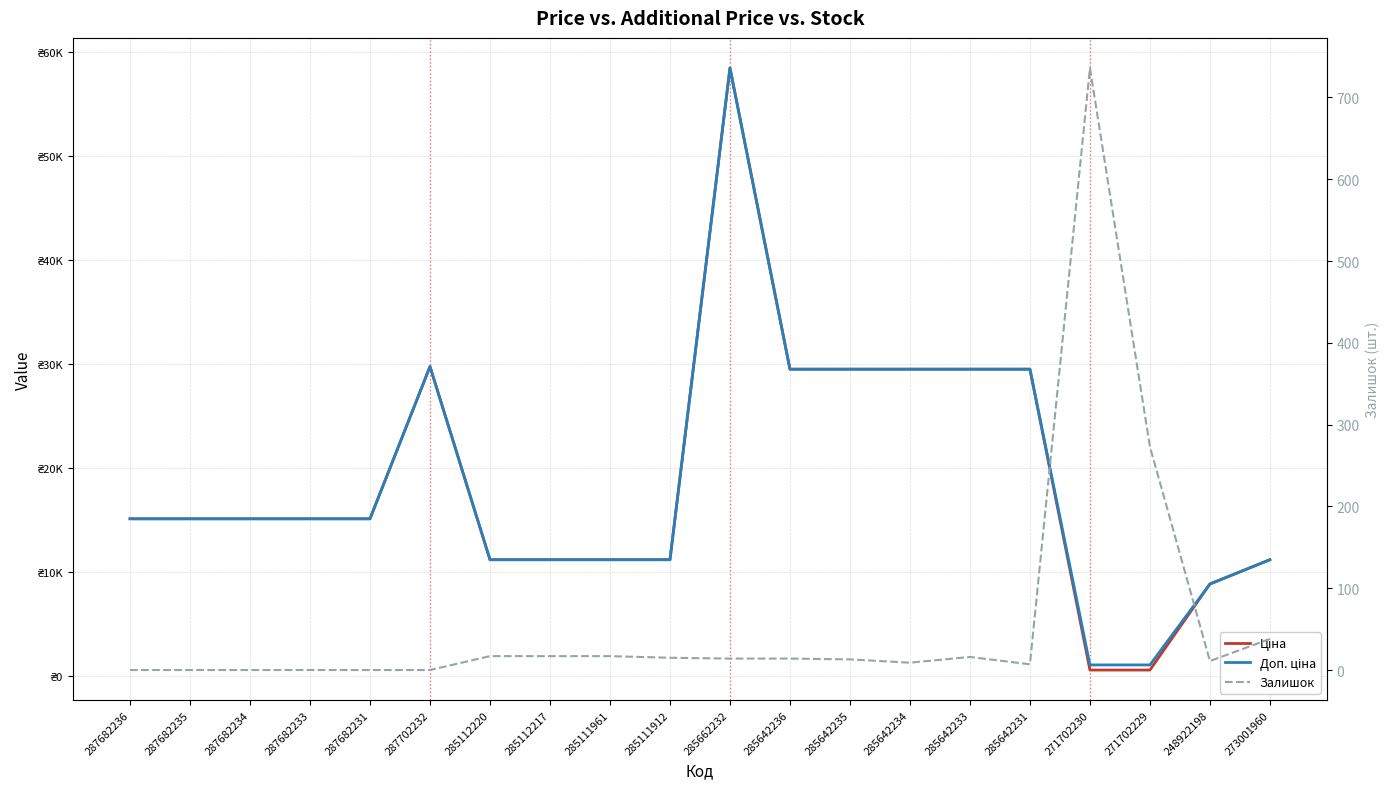

What is the value of the Залишок point at the 16th from the left?

7.0